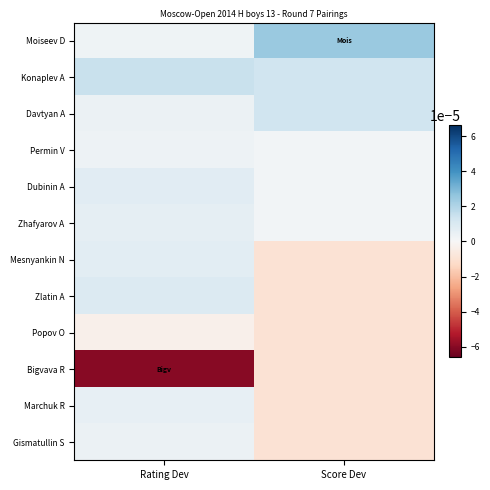

Reading right to left, transcribe all the data shown in this chart.

Moiseev D: Score Dev=0.0	Rating Dev=0.0
Konaplev A: Score Dev=0.0	Rating Dev=0.0
Davtyan A: Score Dev=0.0	Rating Dev=0.0
Permin V: Score Dev=0.0	Rating Dev=0.0
Dubinin A: Score Dev=0.0	Rating Dev=0.0
Zhafyarov A: Score Dev=0.0	Rating Dev=0.0
Mesnyankin N: Score Dev=-0.0	Rating Dev=0.0
Zlatin A: Score Dev=-0.0	Rating Dev=0.0
Popov O: Score Dev=-0.0	Rating Dev=-0.0
Bigvava R: Score Dev=-0.0	Rating Dev=-0.0
Marchuk R: Score Dev=-0.0	Rating Dev=0.0
Gismatullin S: Score Dev=-0.0	Rating Dev=0.0